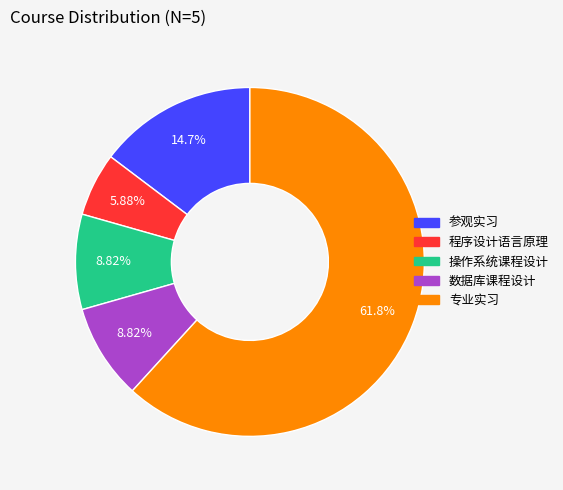

Between 专业实习 and 数据库课程设计, which is larger?

专业实习